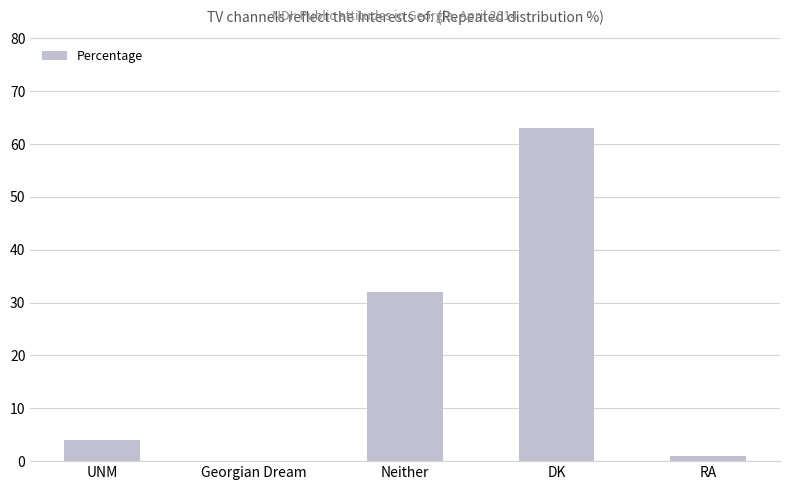

Count the number of data series in this chart.

1